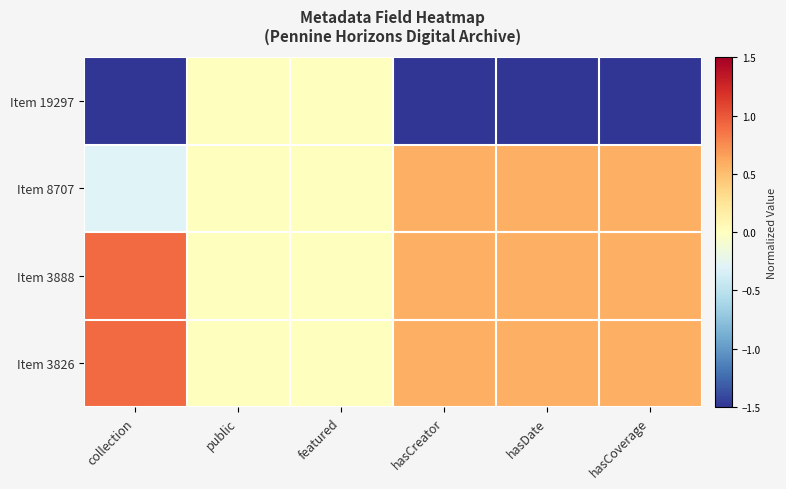

Which series has the largest total across all categories?

Item 3888